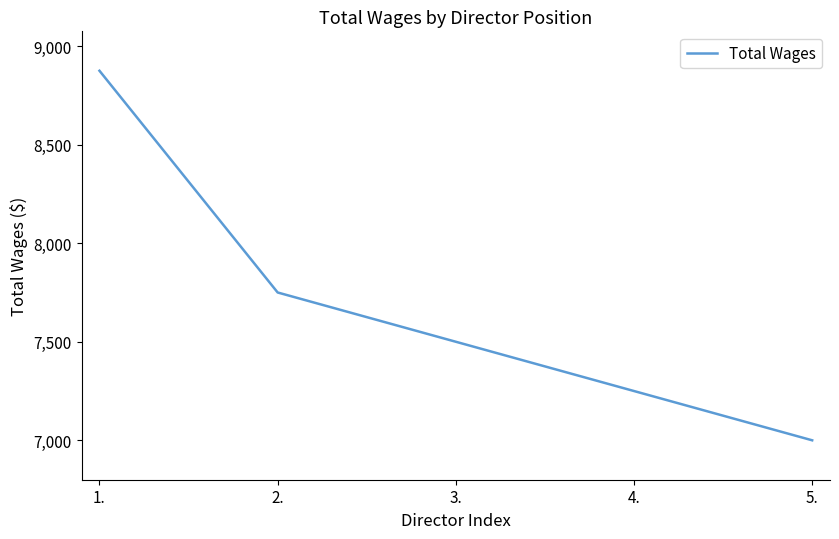

What position from the right is 1.?

5